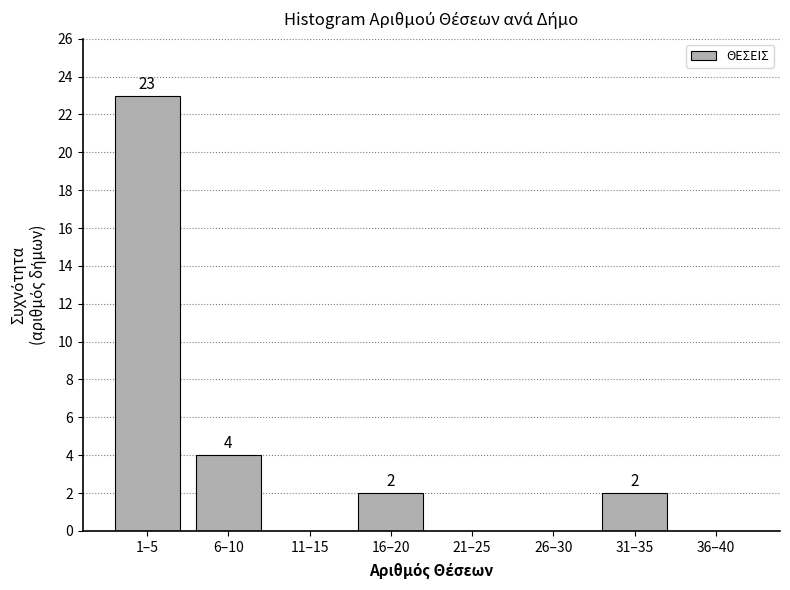

Reading left to right, transcribe all the data shown in this chart.

1–5=23	6–10=4	11–15=0	16–20=2	21–25=0	26–30=0	31–35=2	36–40=0